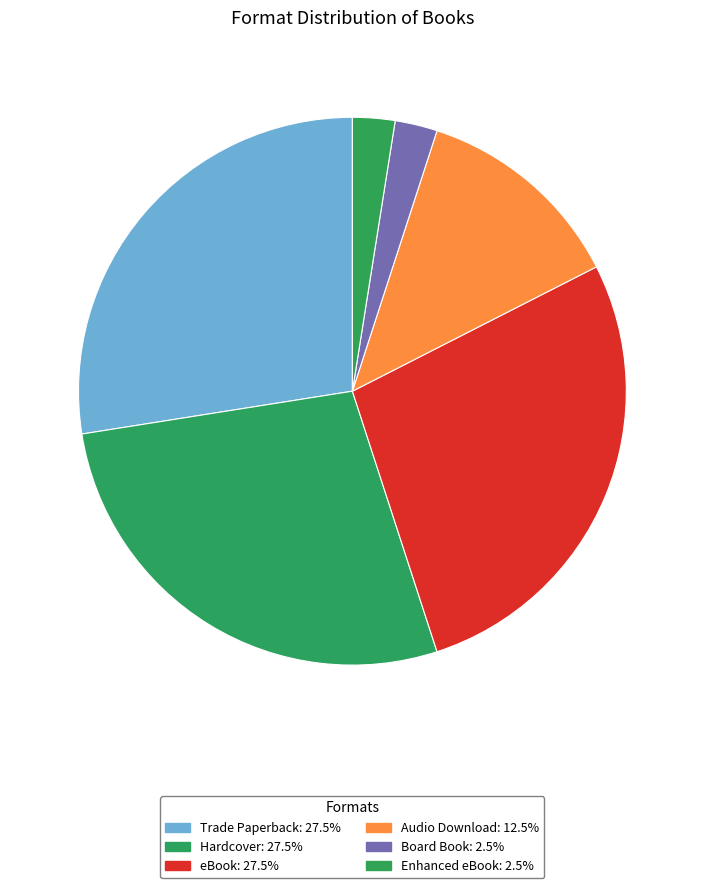

Which category has the smallest portion of the pie?

Board Book